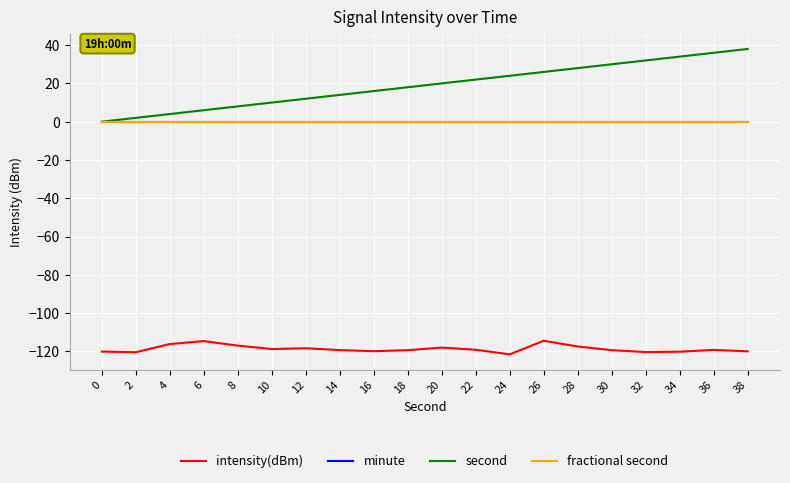

Rank the series at 22 from lowest to highest value.

intensity(dBm), minute, fractional second, second